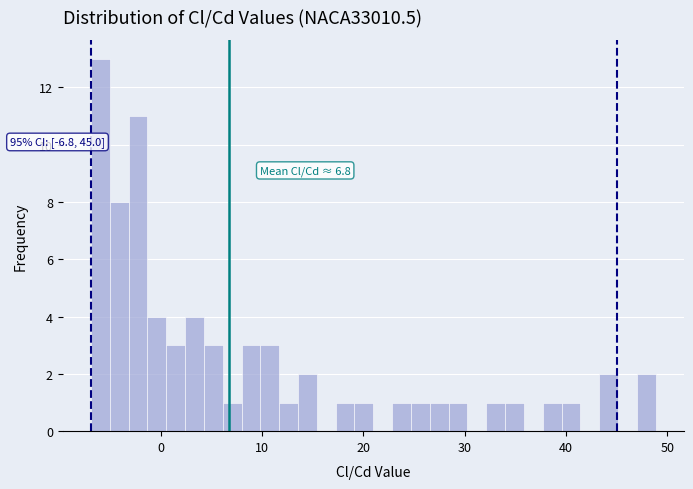

Around what value on the x-axis is the tallest bar? Give the approximate position of its centre, as read against the axis.

-6